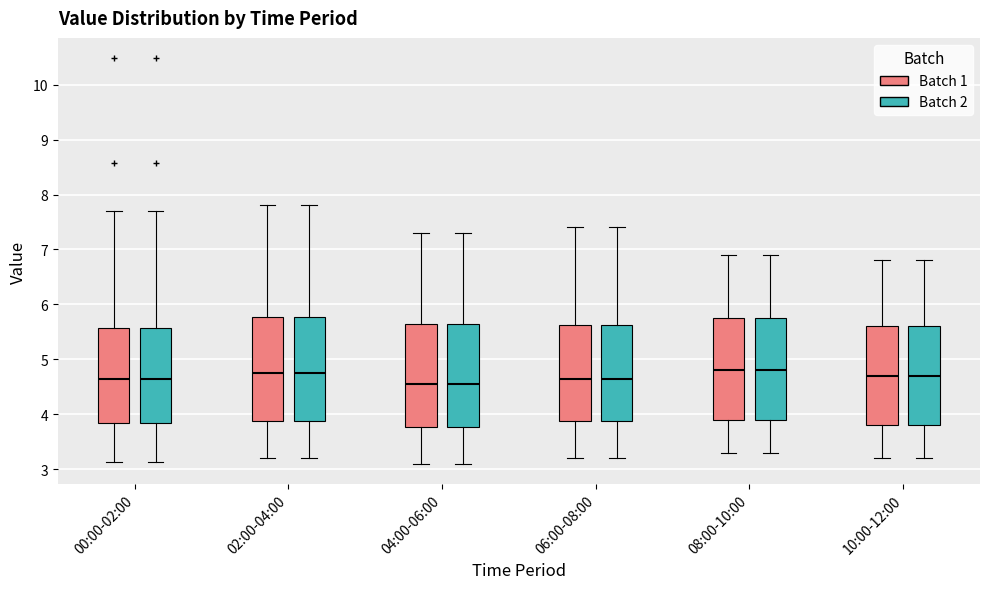

Where is the upper edge of the box for 02:00-04:00 (Batch 2) on the y-axis? The values are not printed on the chart, so give them approximately, as read against the axis.

5.8